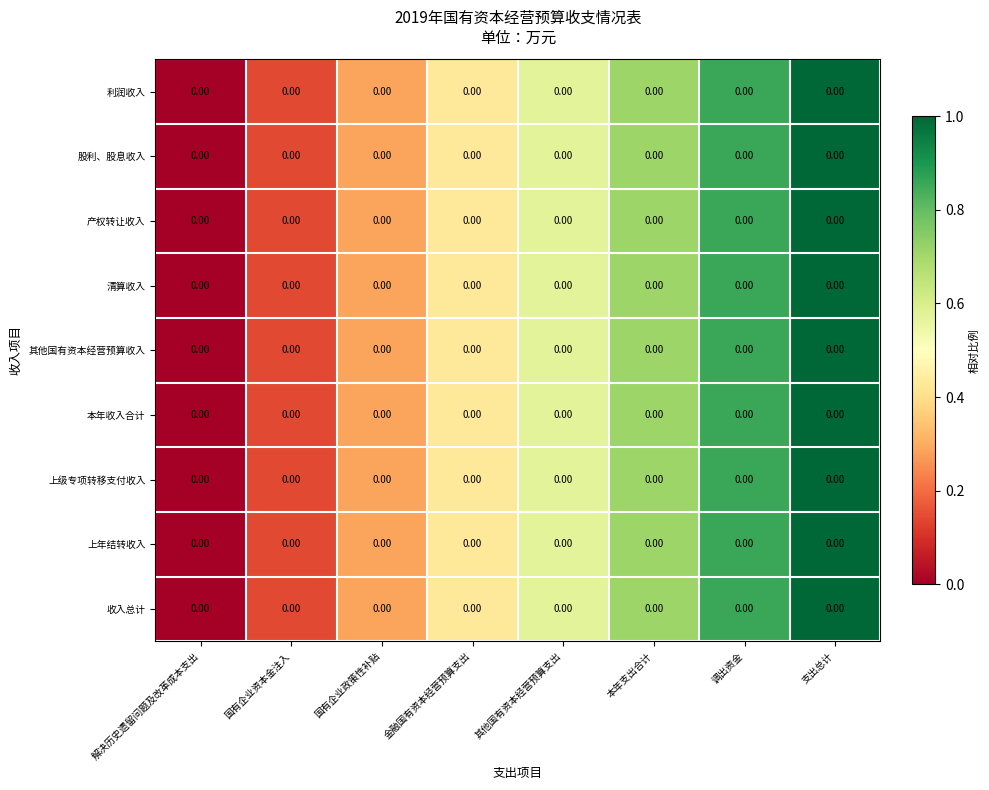

How many categories are shown in the chart?

8